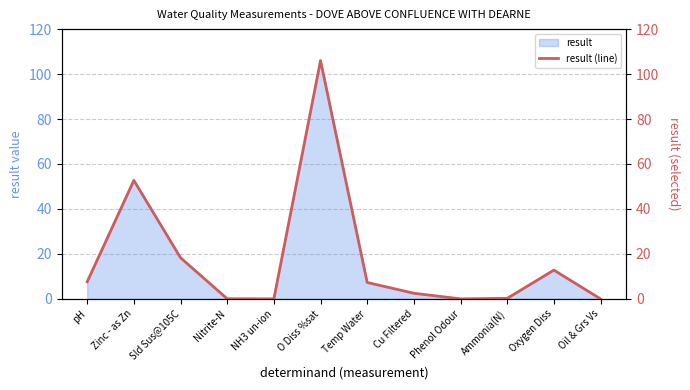

What is the difference between the maximum and minimum values?

106.0